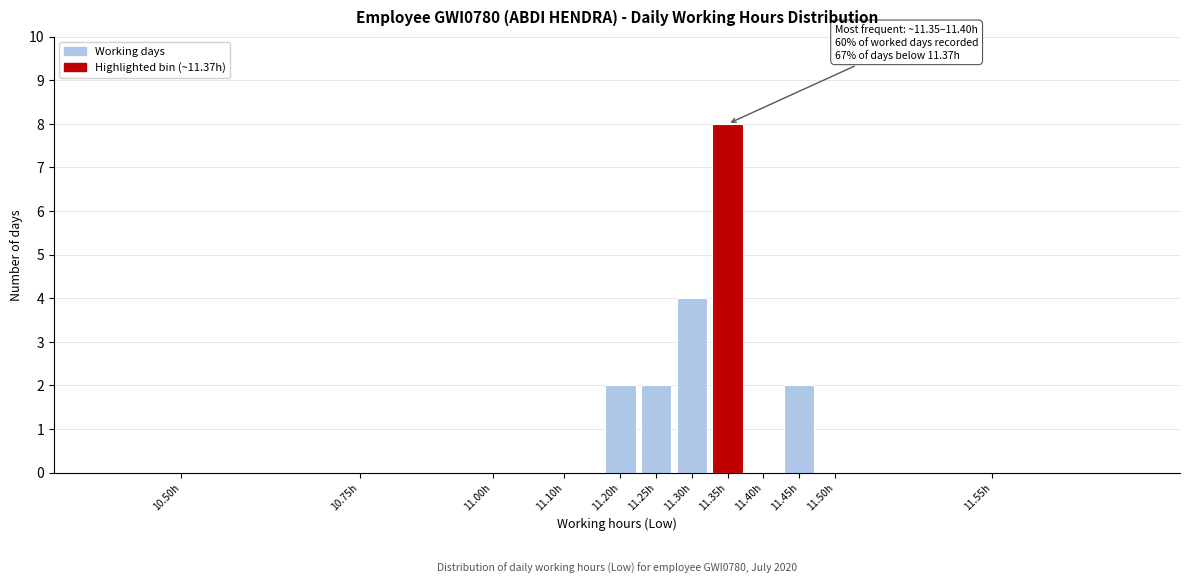

Reading left to right, extract all data points from this chart.

10.50h=0	10.75h=0	11.00h=0	11.10h=0	11.20h=2	11.25h=2	11.30h=4	11.35h=8	11.40h=0	11.45h=2	11.50h=0	11.55h=0